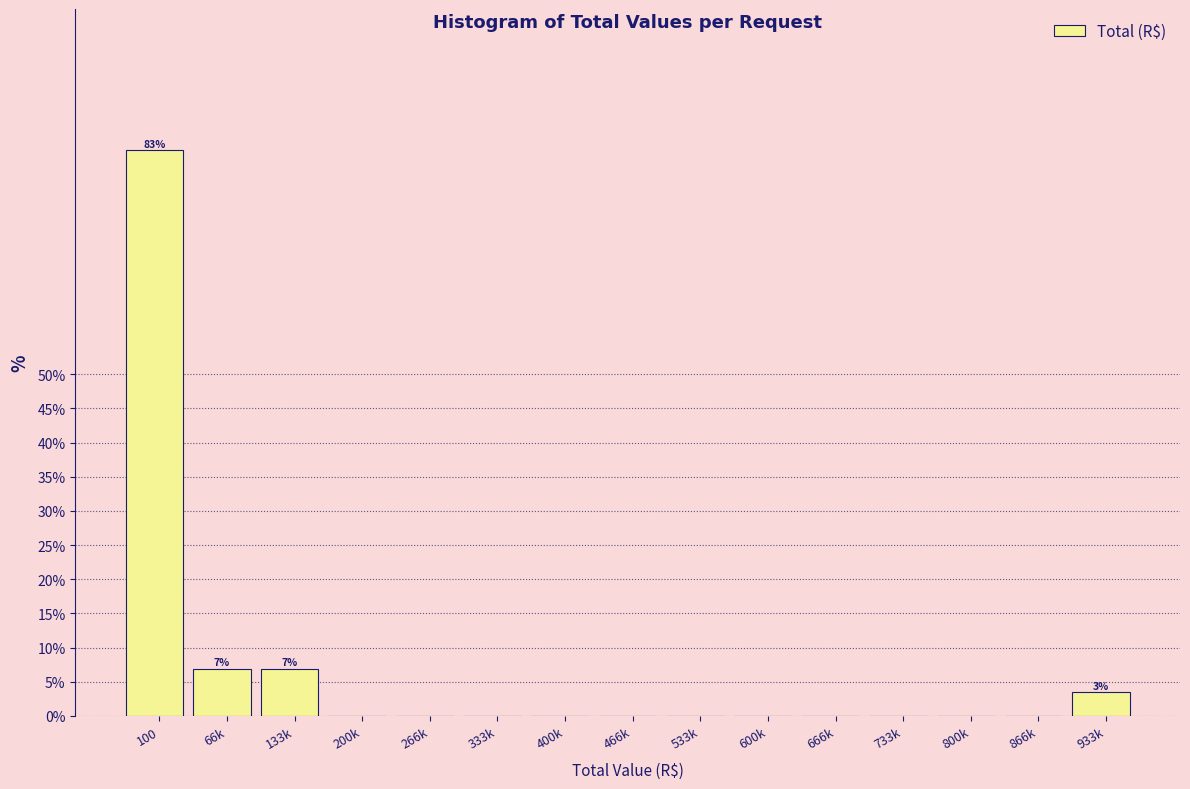

Reading left to right, transcribe all the data shown in this chart.

100=82.8	66k=6.9	133k=6.9	200k=0.0	266k=0.0	333k=0.0	400k=0.0	466k=0.0	533k=0.0	600k=0.0	666k=0.0	733k=0.0	800k=0.0	866k=0.0	933k=3.4